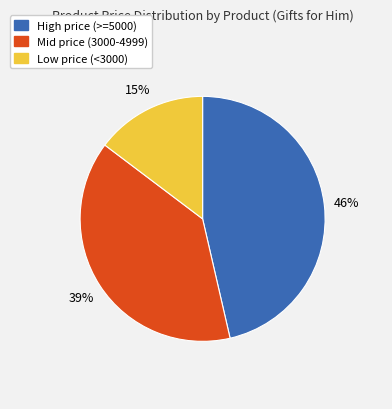

How many segments does this pie chart have?

3